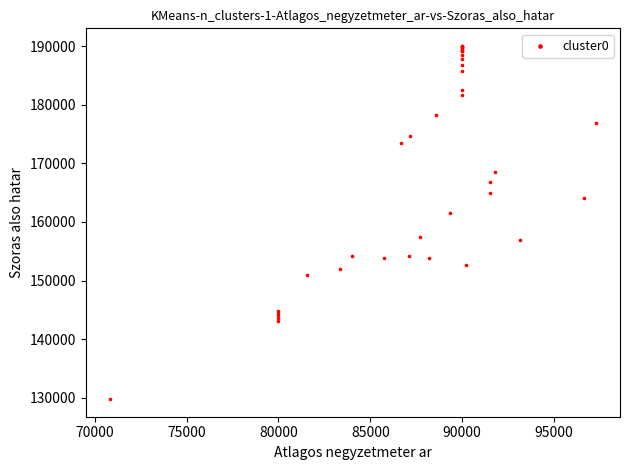

What Y value in the scatter plot is closest to 159898?

161605